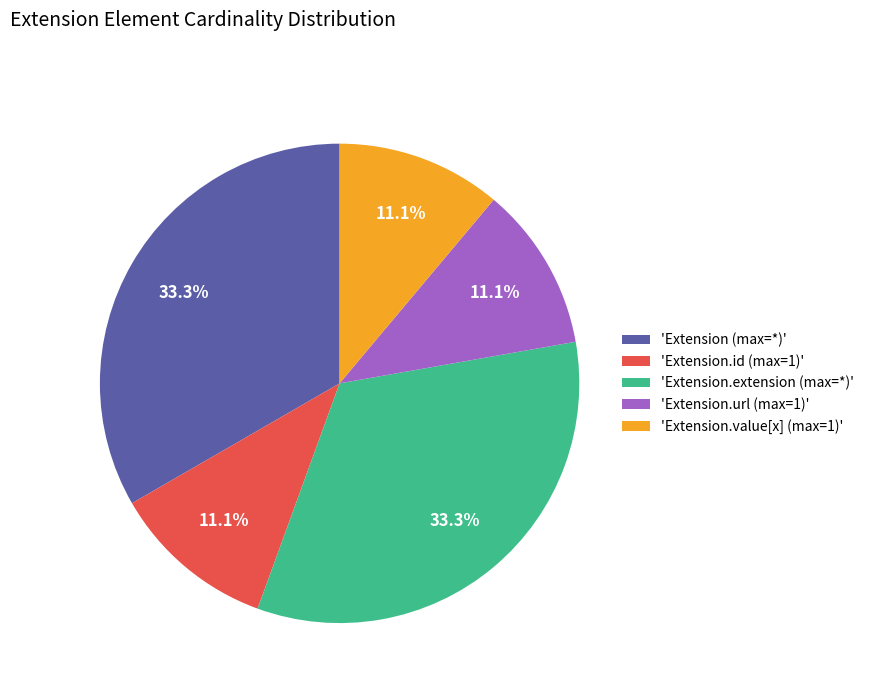

How many slices are in this pie chart?

5